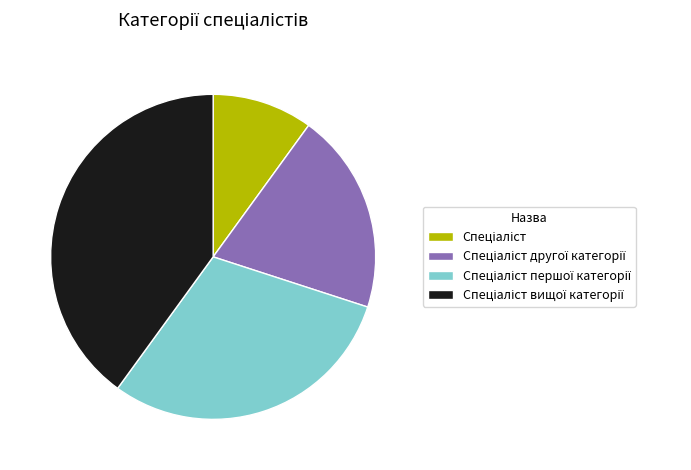

Does any single category account for the majority?

No